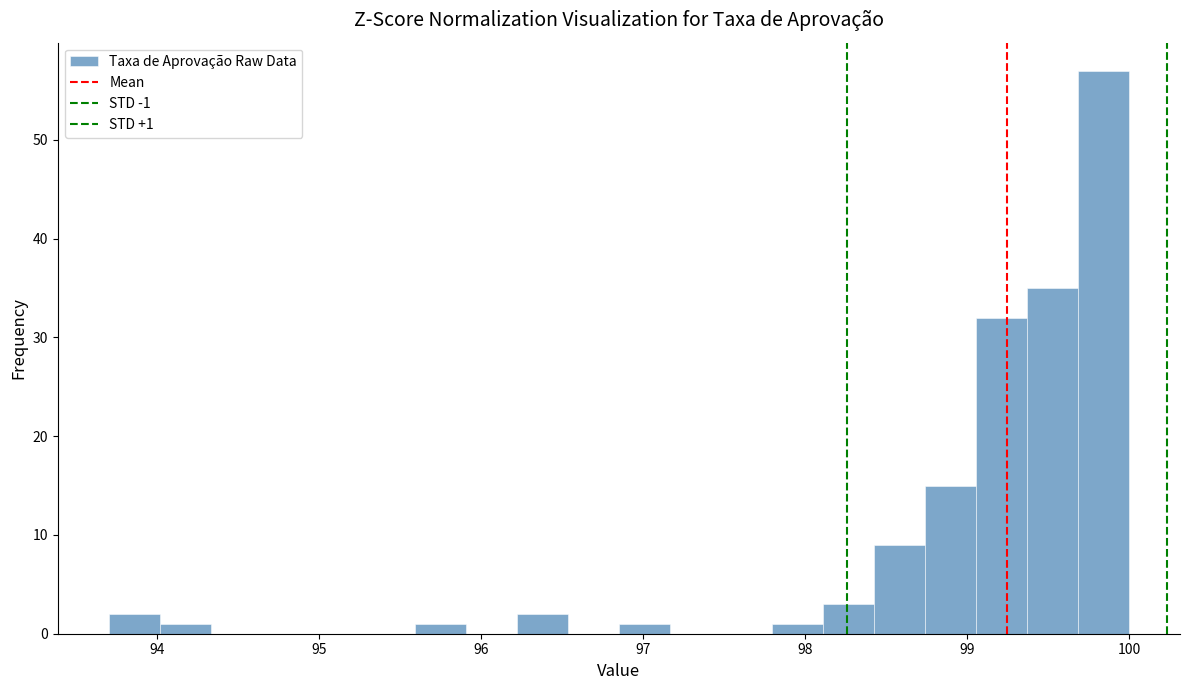

Read against the x-axis, roughly where is the centre of the tallest bar?

99.8